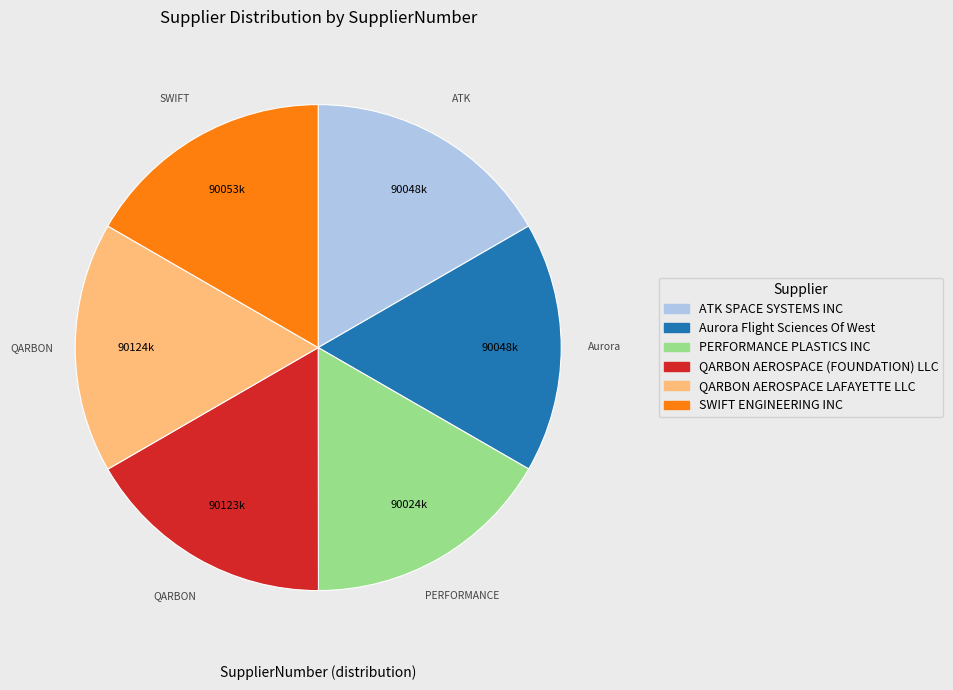

Is it true that QARBON AEROSPACE LAFAYETTE LLC is 30% of the pie?

False